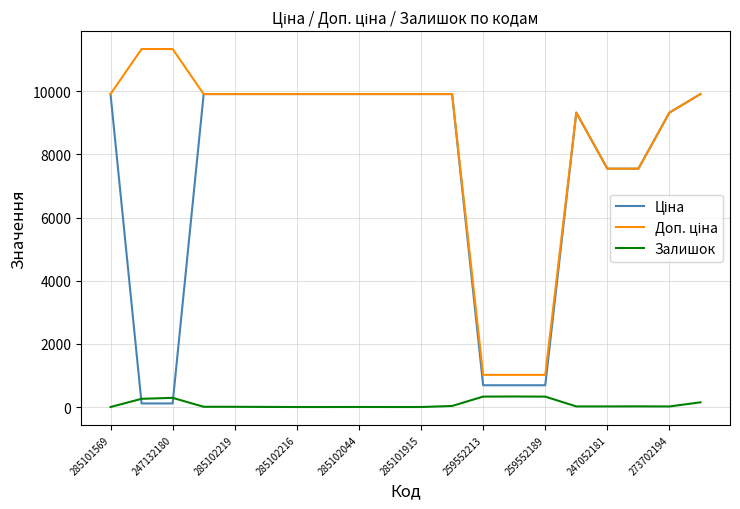

What is the maximum value shown in the chart?

11334.0